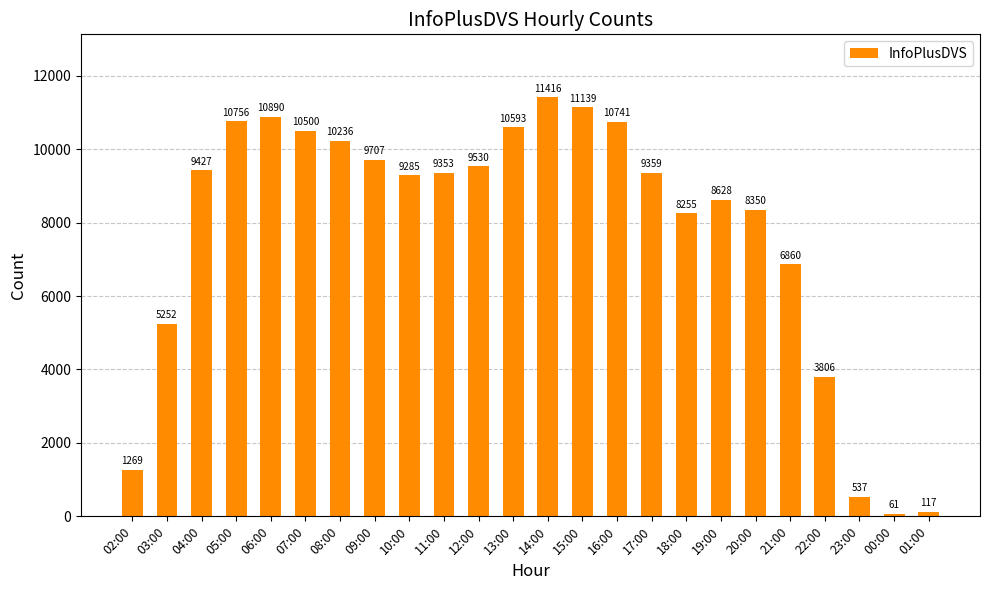

Between 09:00 and 02:00, which is larger?

09:00